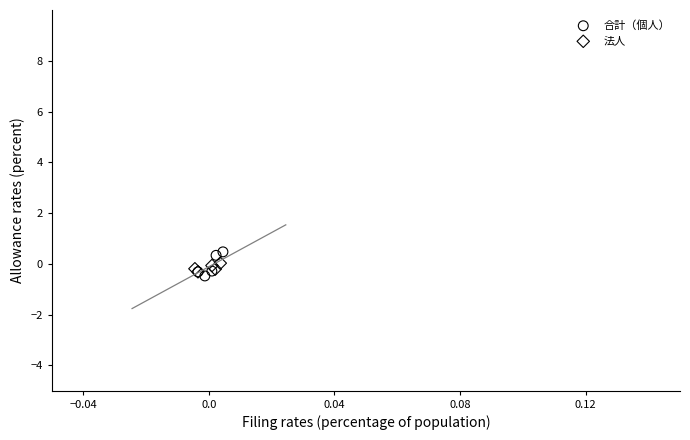

Which series has the largest Y range (max minus min)?

合計（個人）